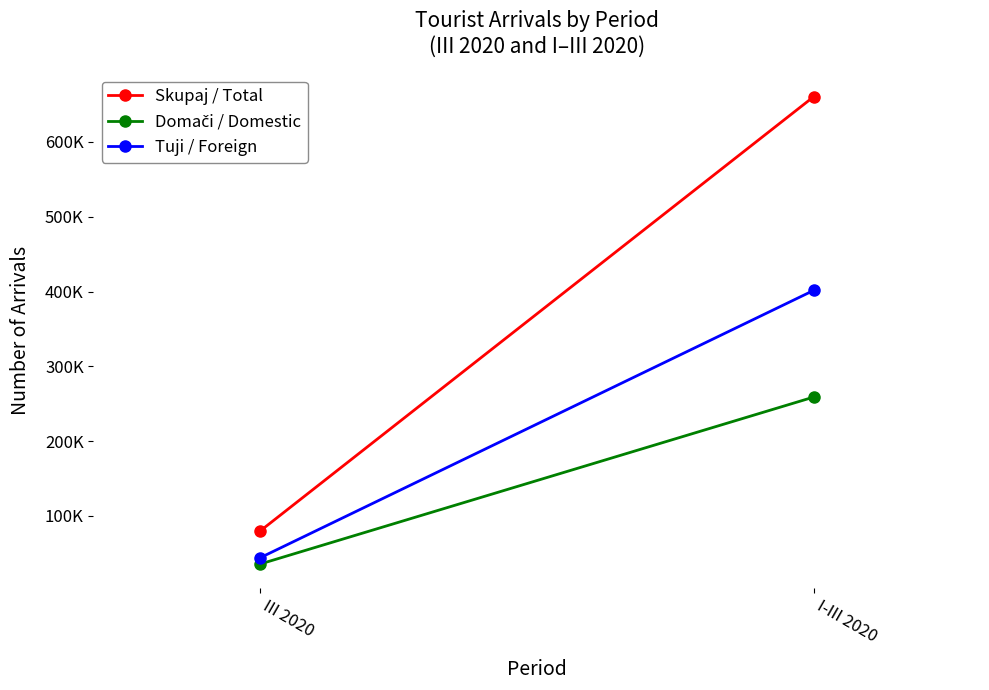

At which label does Domači / Domestic reach its peak?

I-III 2020